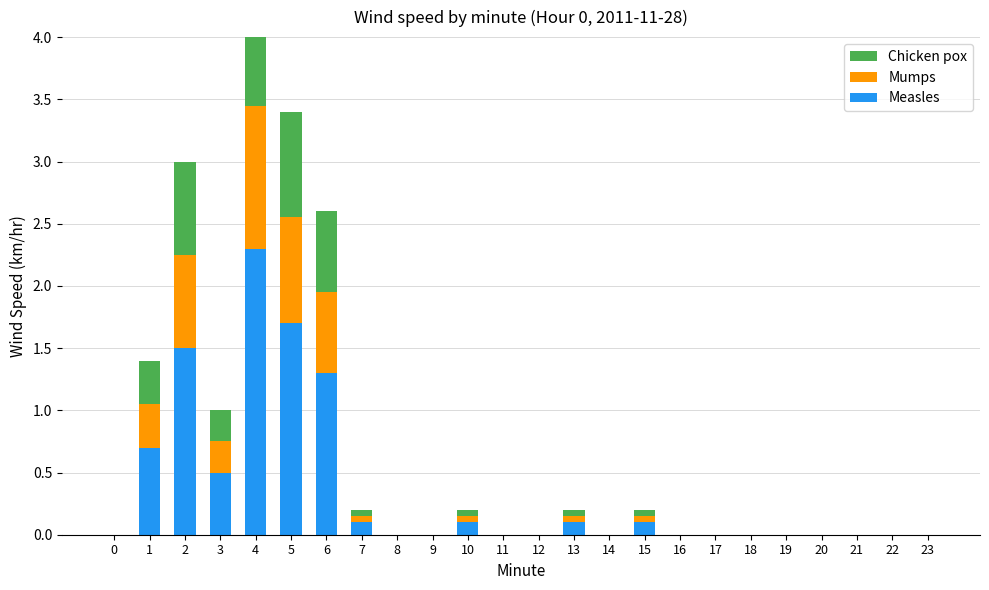

Which series has the largest total across all categories?

Measles